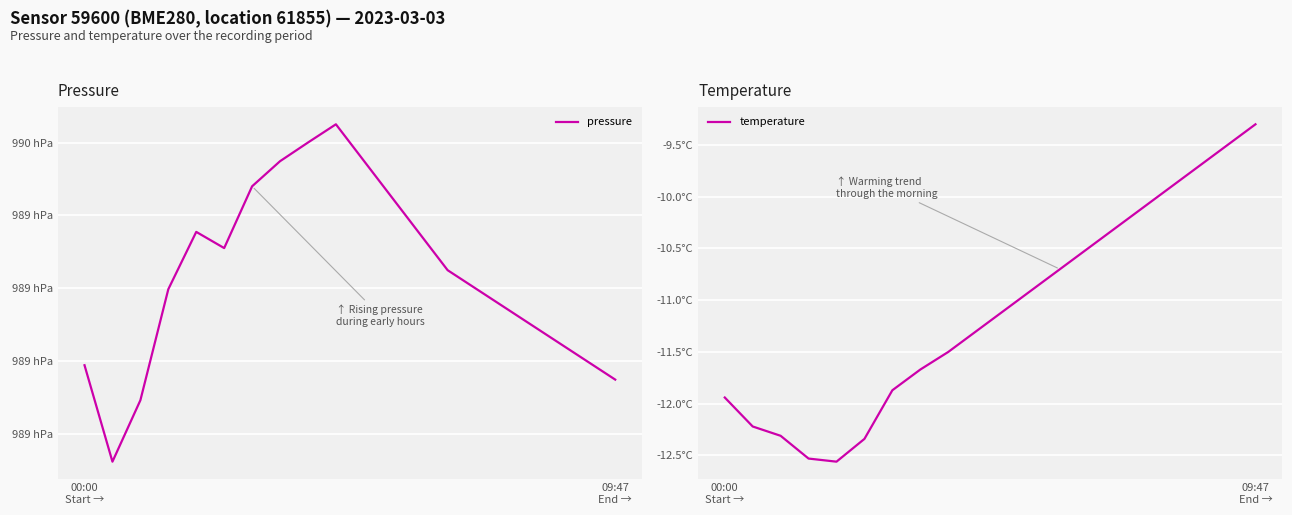

True or false: temperature and pressure cross at least once.

False